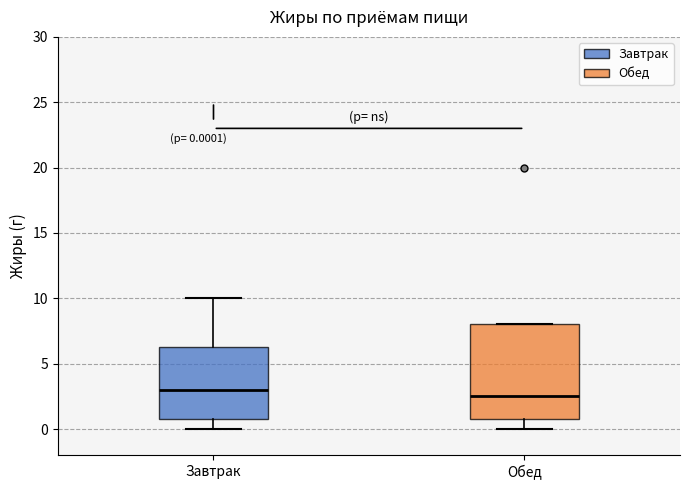

Which box's median line is the highest?

Завтрак